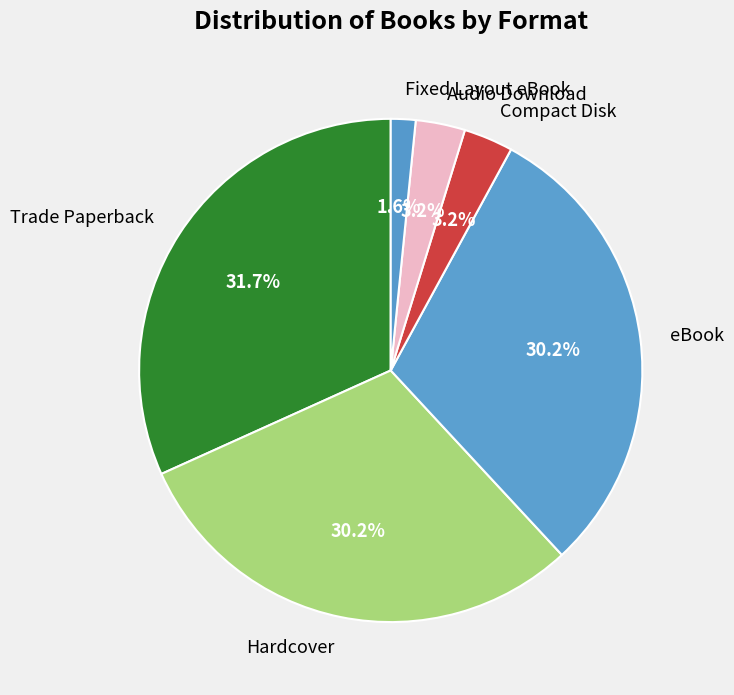

Which has a higher value, Hardcover or Fixed Layout eBook?

Hardcover